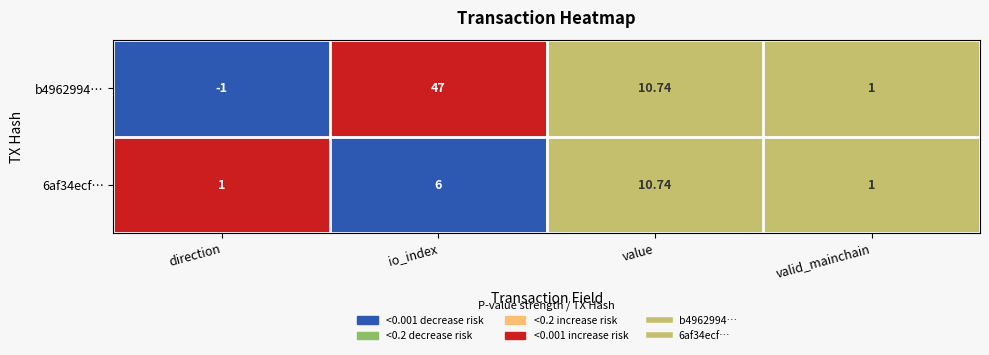

Which series has the largest total across all categories?

b4962994…